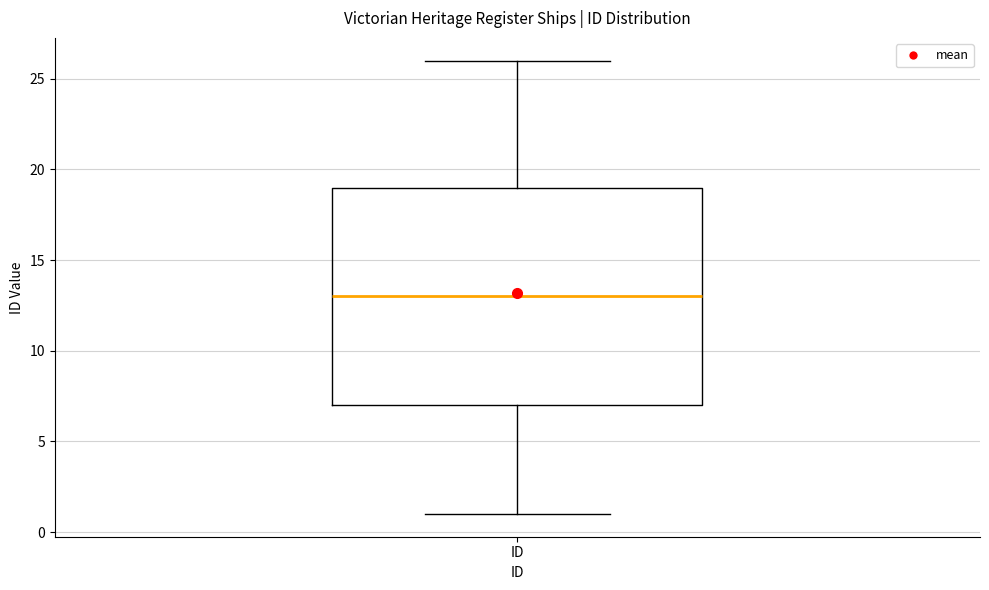

Read this box plot against the y-axis: the position of the median line, the range covered by the box, and the ends of both whiskers. The values are not printed on the chart, so give them approximately, as read against the axis.

median 13, box 7 to 19, whiskers 1 to 26